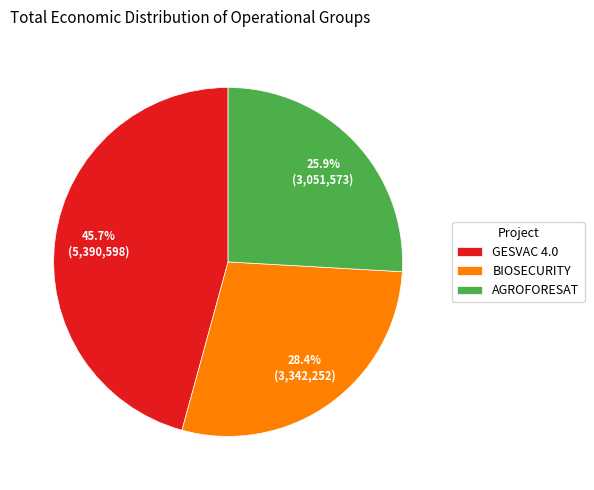

Between GESVAC 4.0 and AGROFORESAT, which is larger?

GESVAC 4.0